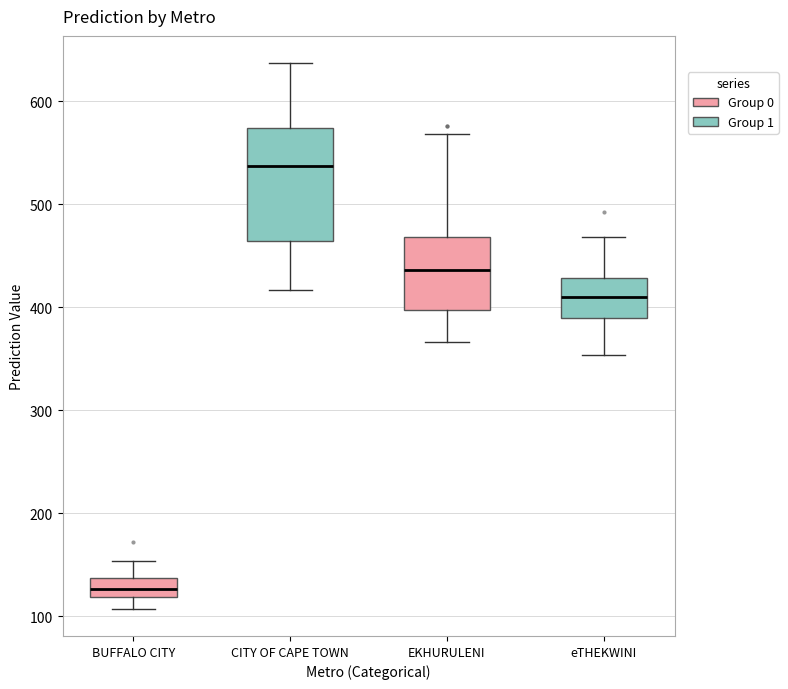

Where does the upper whisker of the box for BUFFALO CITY end on the y-axis? The values are not printed on the chart, so give them approximately, as read against the axis.

150